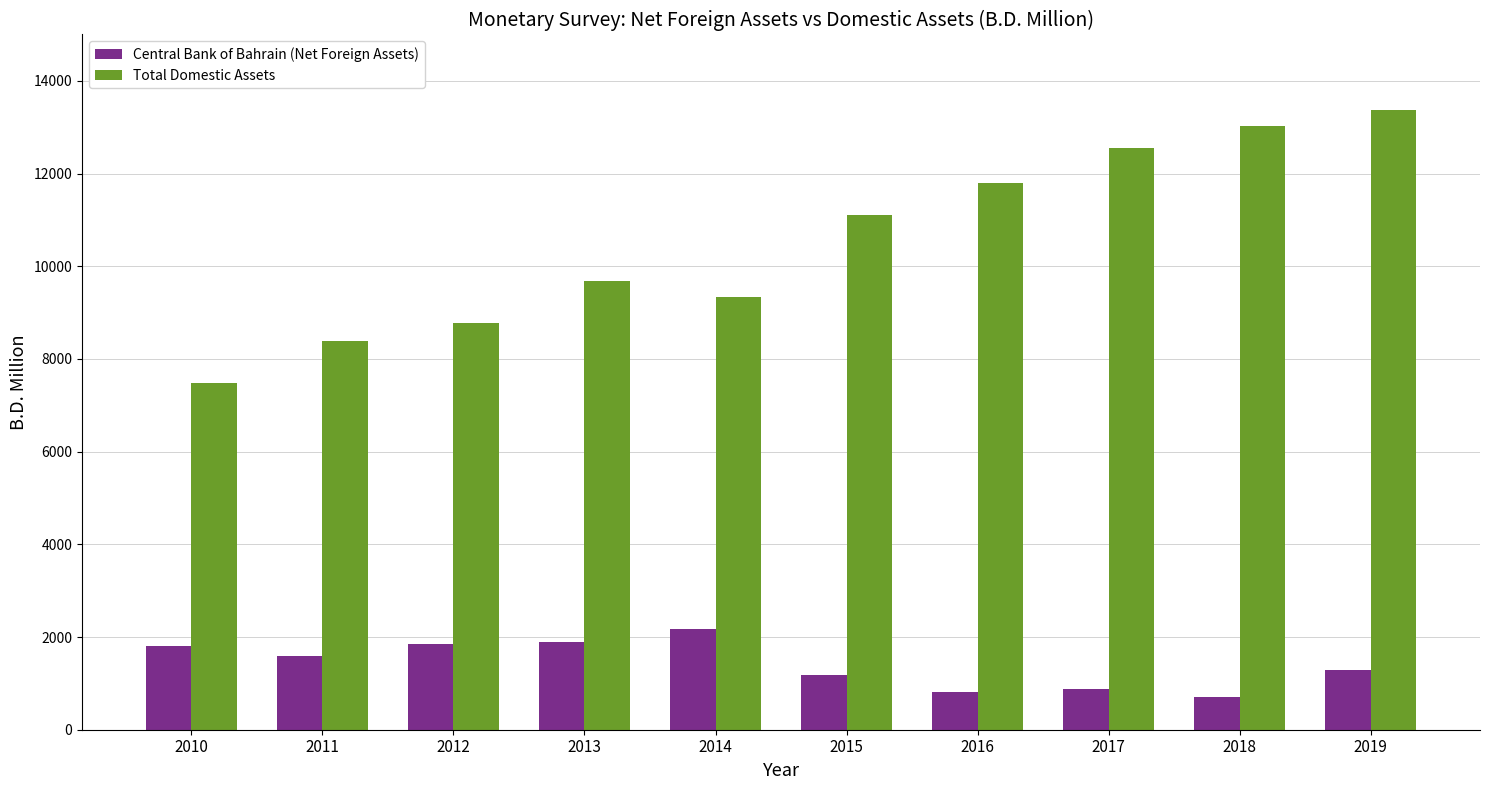

Are the bars grouped side by side (vs. stacked)?

Yes